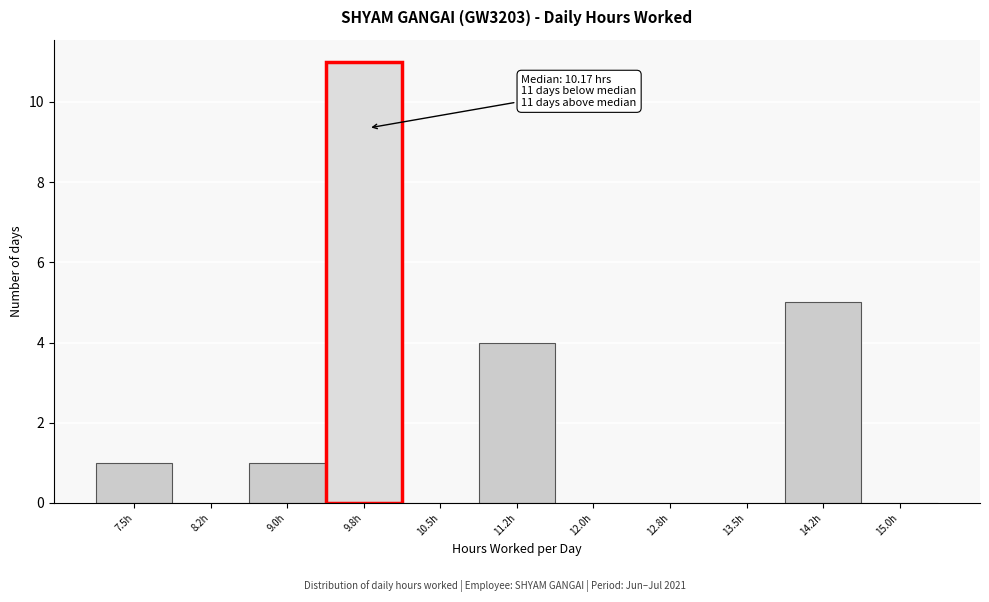

Reading left to right, what are all the values shown in this chart?

7.5h=1	8.2h=0	9.0h=1	9.8h=11	10.5h=0	11.2h=4	12.0h=0	12.8h=0	13.5h=0	14.2h=5	15.0h=0